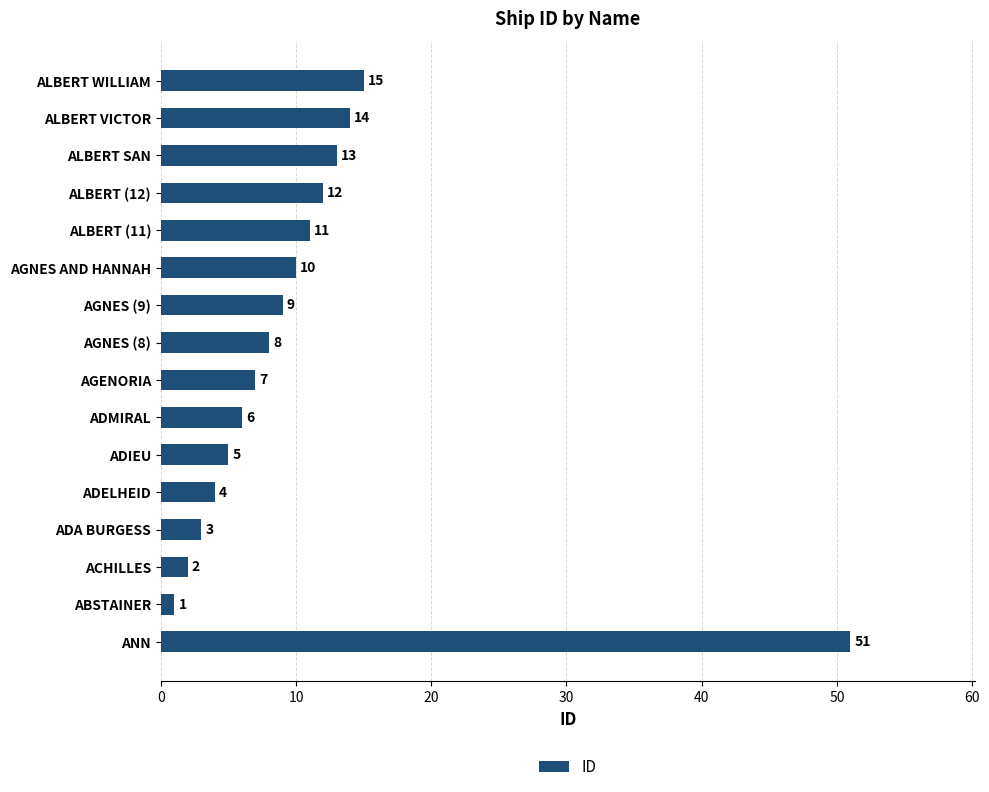

Between ADIEU and ADA BURGESS, which is larger?

ADIEU